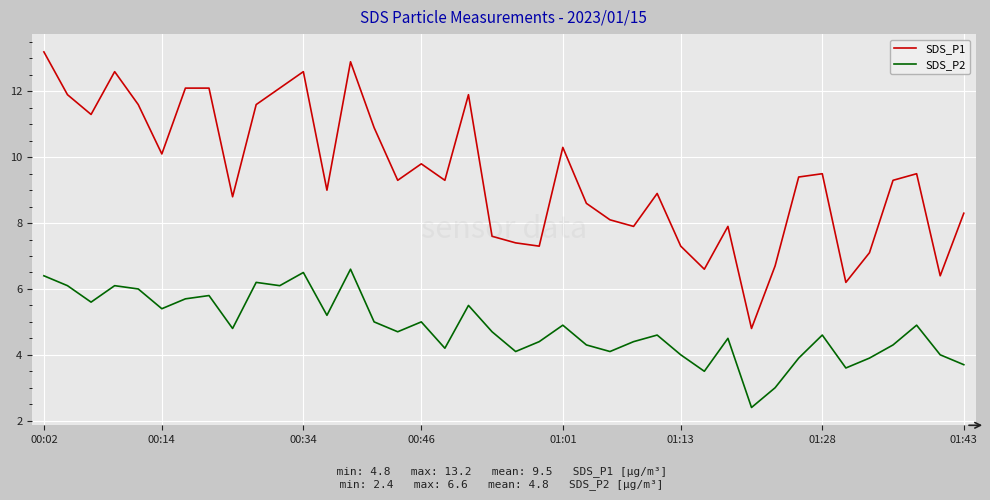

What is the difference between the maximum and minimum values in the SDS_P2 series?

4.2